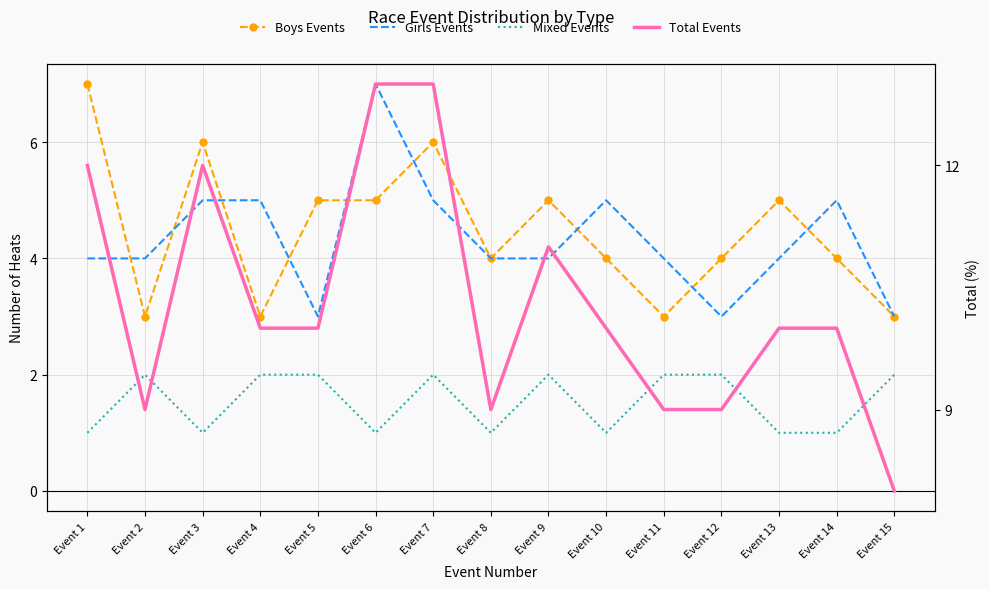

How many data points in Total Events are above 10?

5